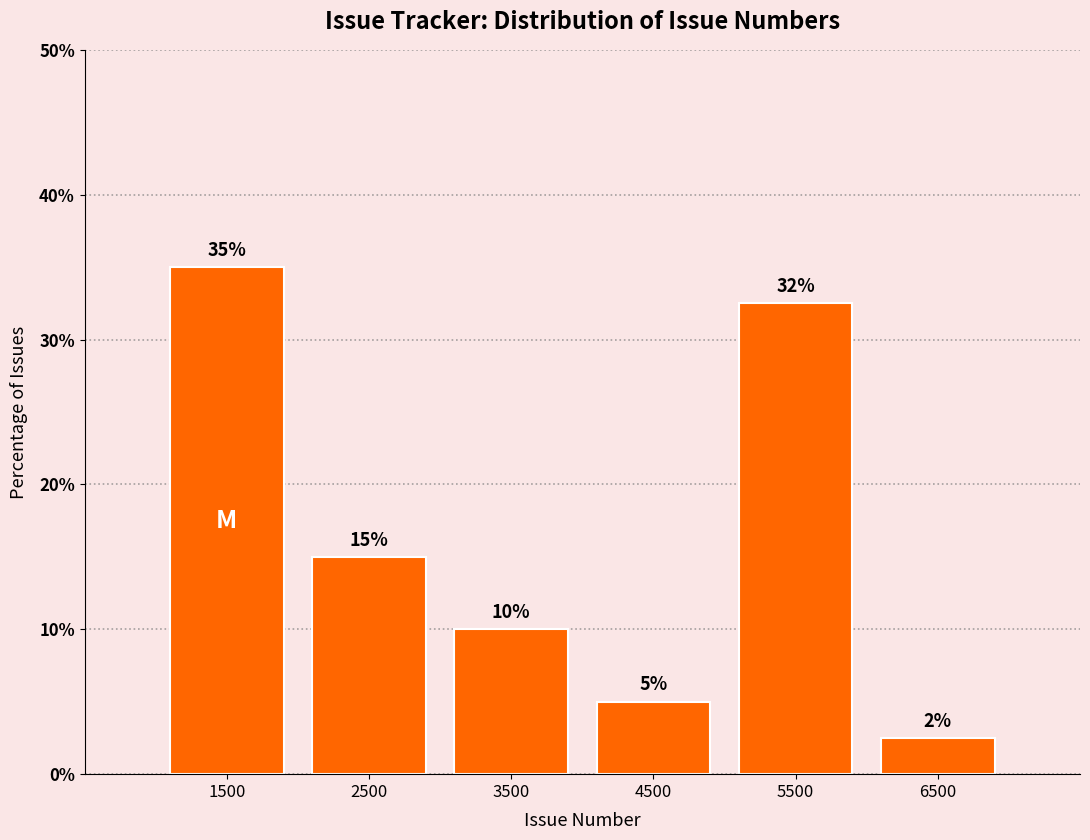

Over which range of the x-axis is the bar tallest?

1000 to 2000